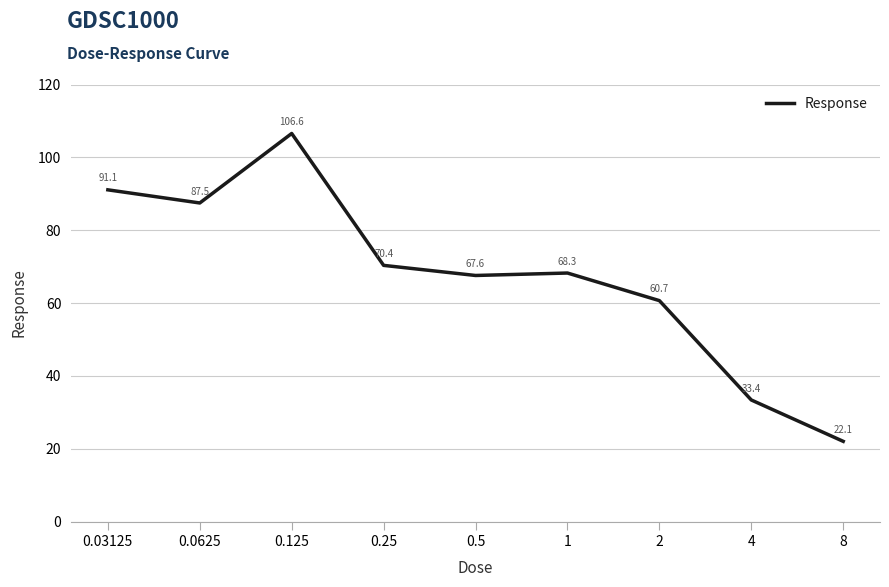

What is the maximum value shown in the chart?

106.6